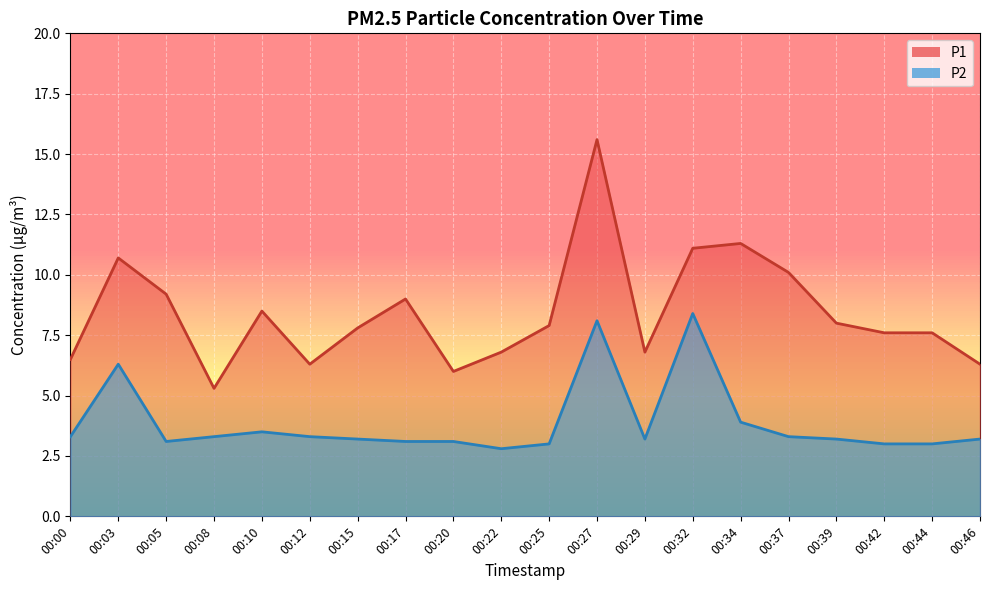

At which label is P2 closest to 5?

00:34